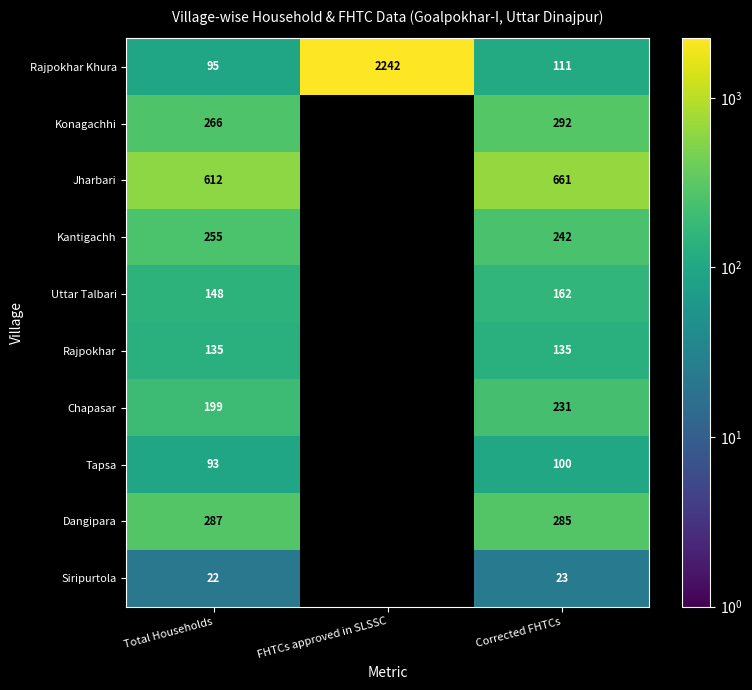

Is it true that Siripurtola equals 34 at Corrected FHTCs?

False